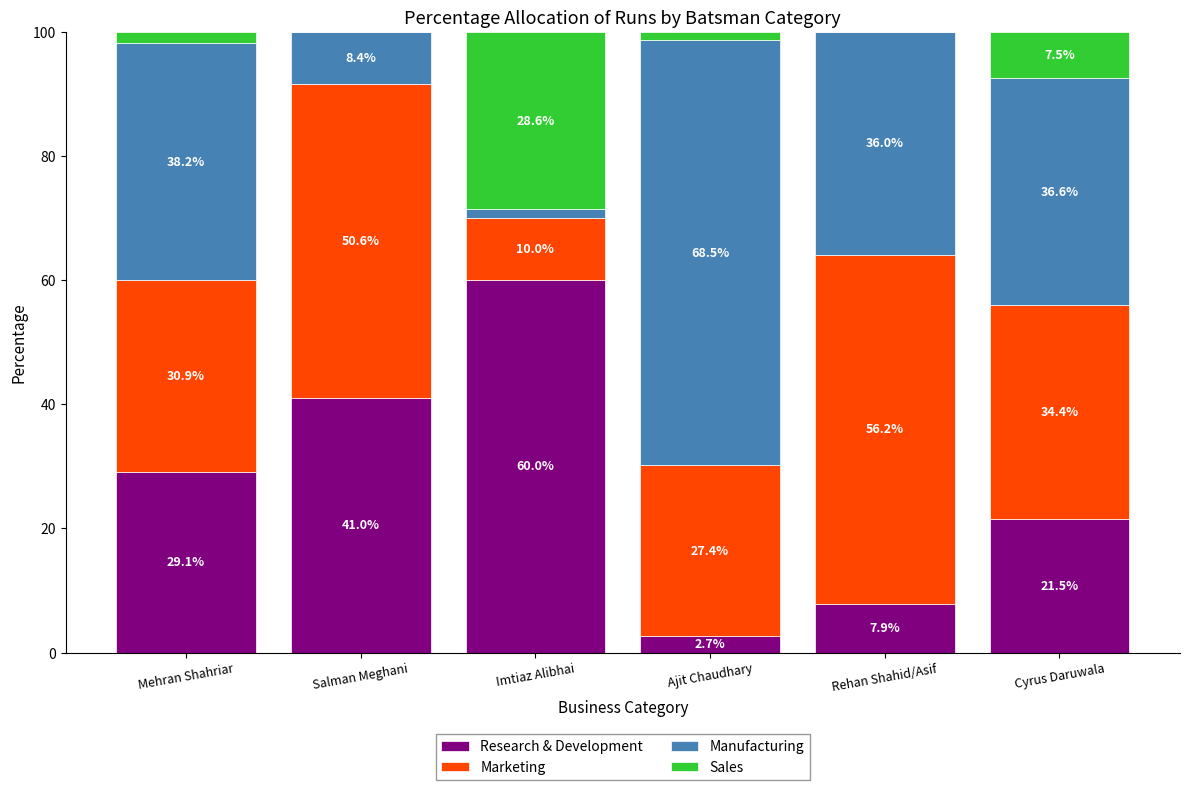

What is the highest value of the Research & Development series?

60.0